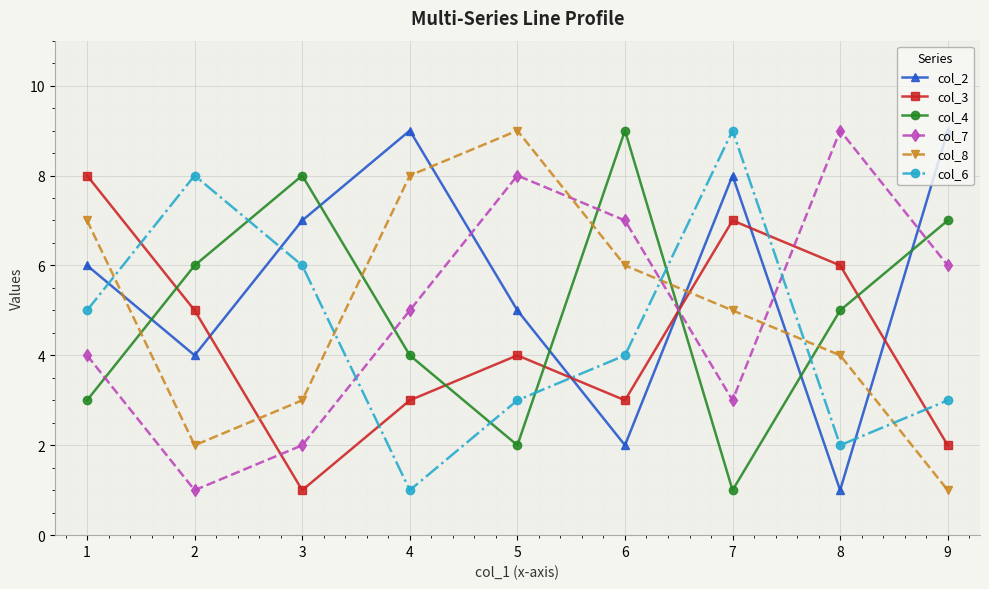

Which series has the largest total across all categories?

col_2